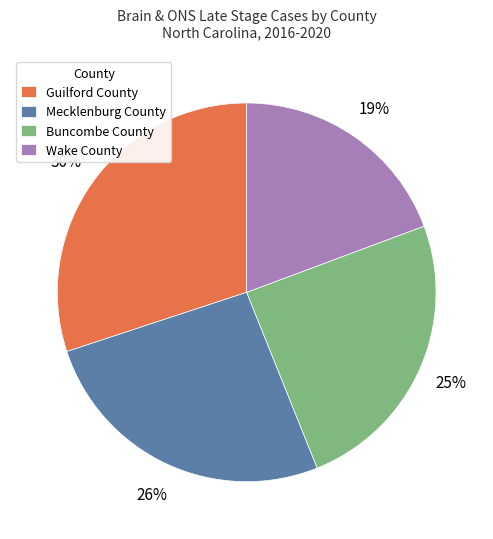

Do Guilford County and Wake County together represent more than half of the pie?

No